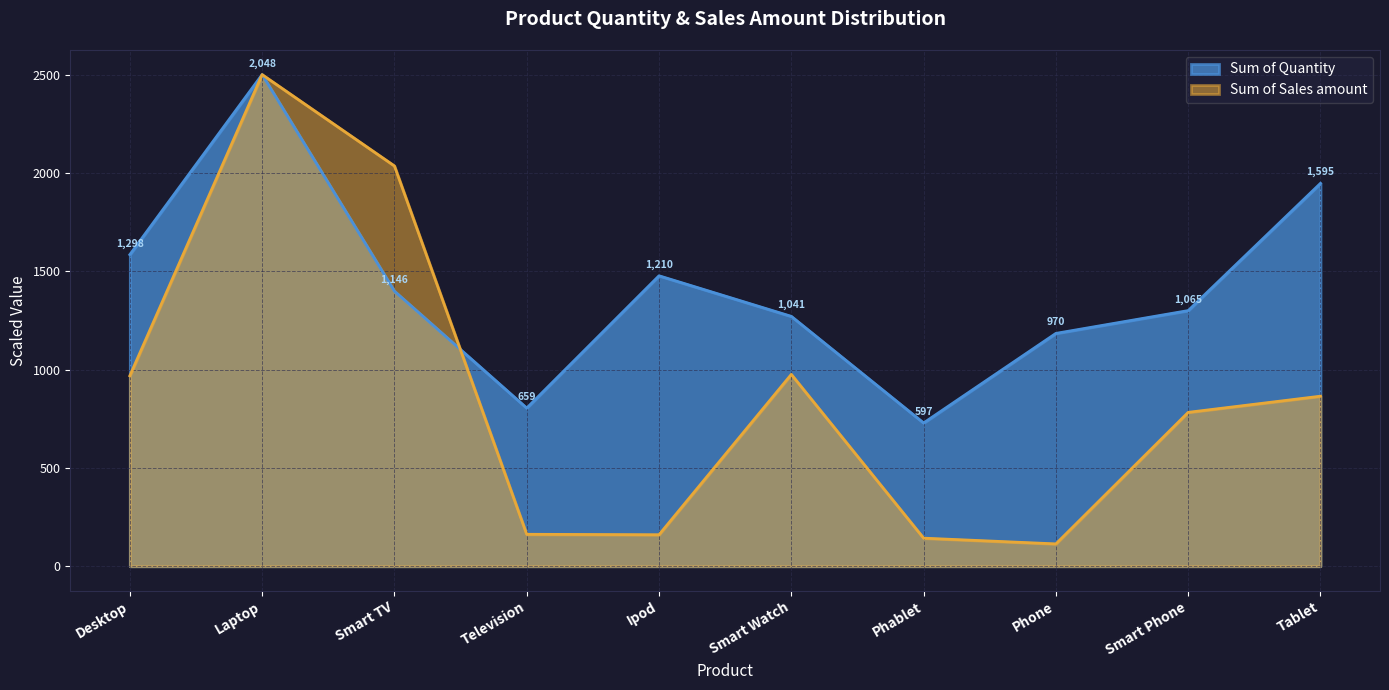

Is it true that Sum of Quantity equals 2500.0 at Laptop?

True